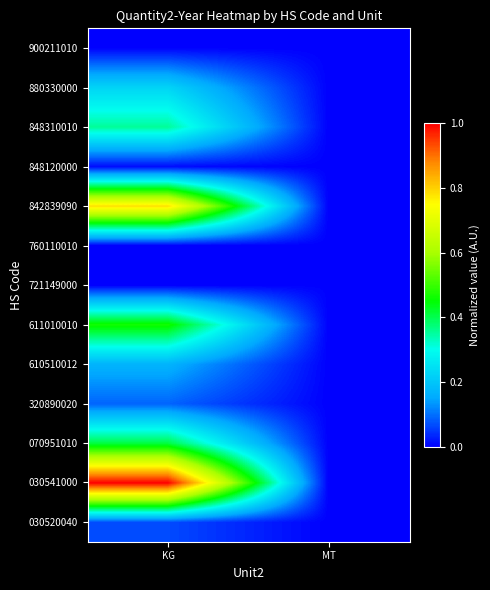

Which series has the largest total across all categories?

030541000